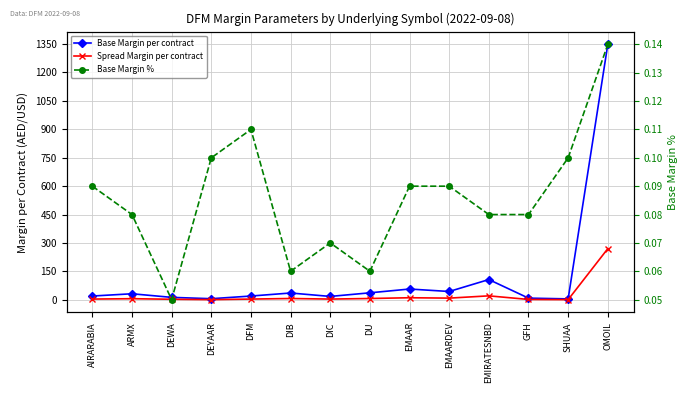

At which category does Base Margin per contract reach its first local valley?

DEYAAR